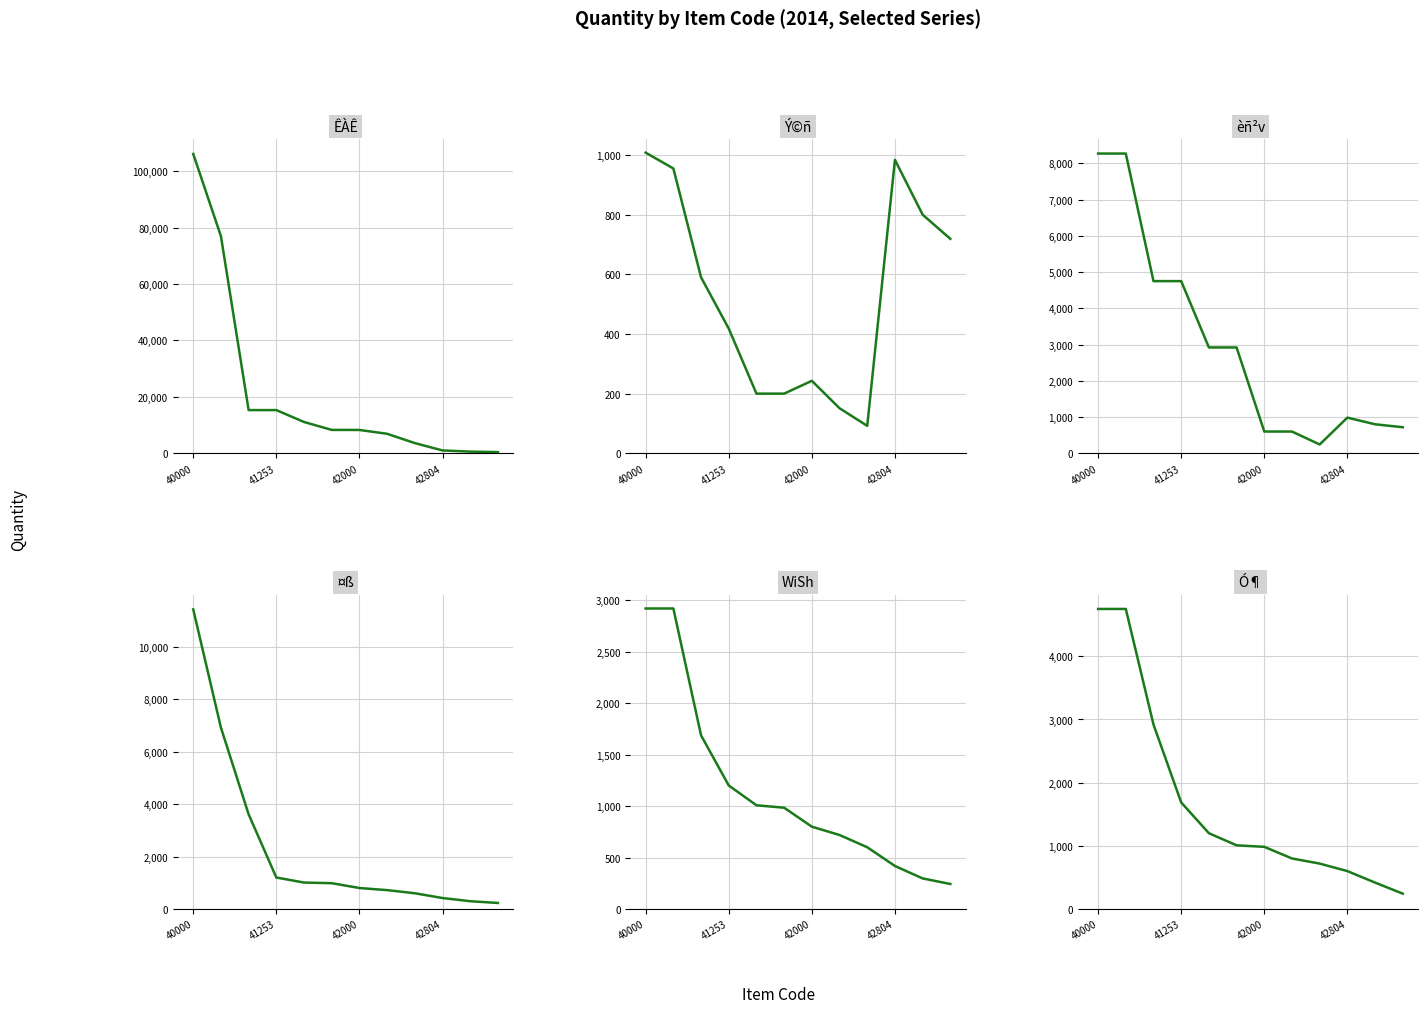

True or false: ÊÀÊ has more than 0 points higher than both neighbors.

False